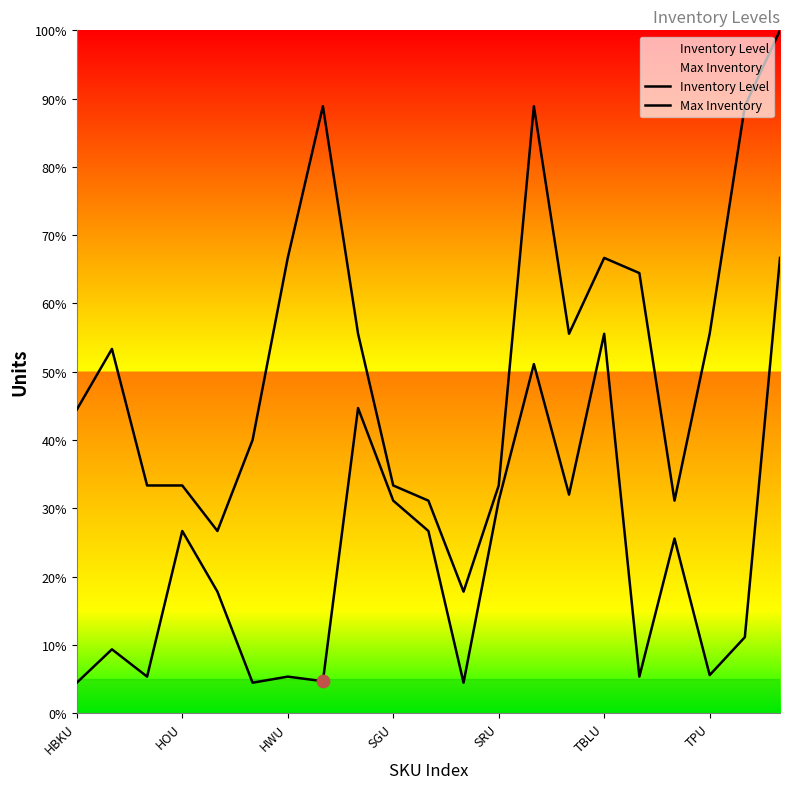

At how many categories does at least one series exceed 258?

7